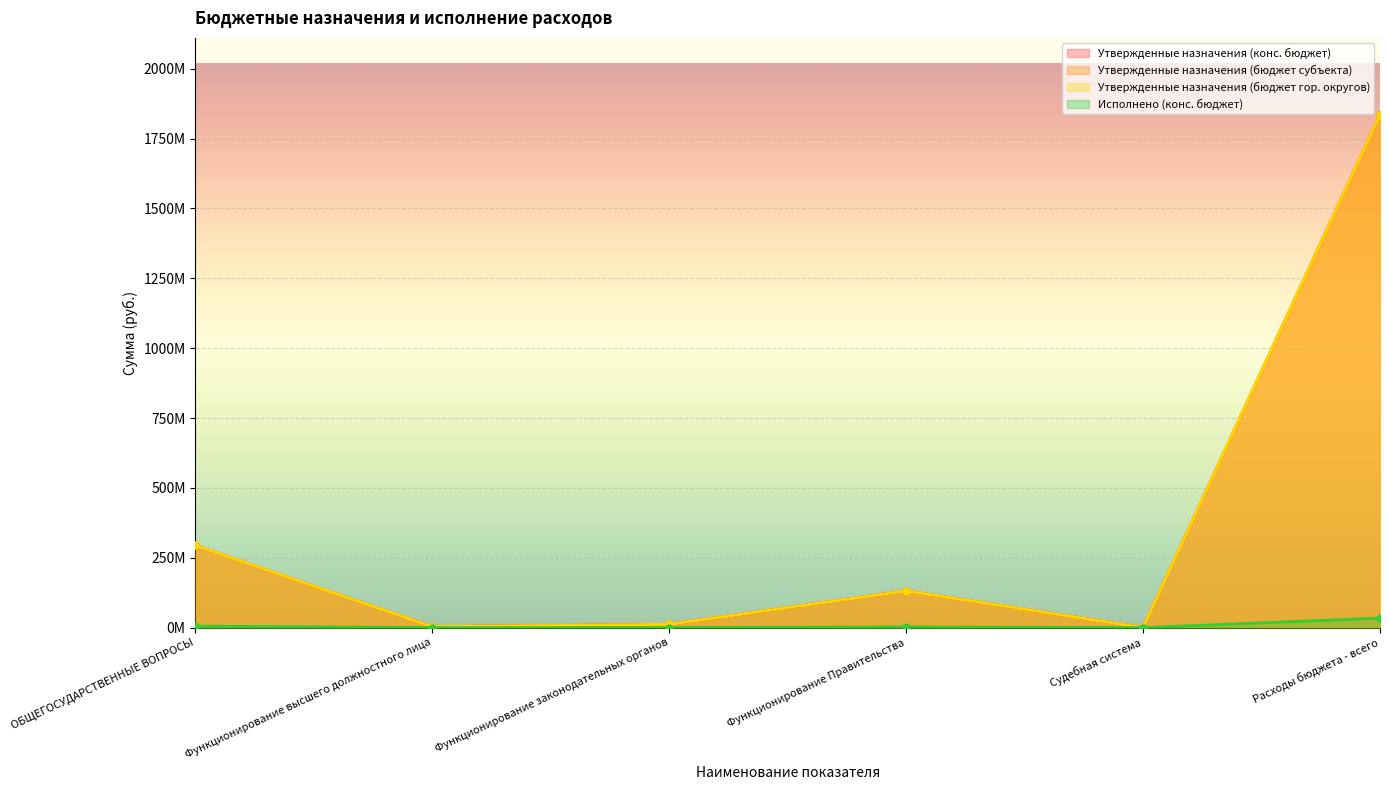

What is the lowest value of the Утвержденные назначения (бюджет субъекта) series?

27221.0